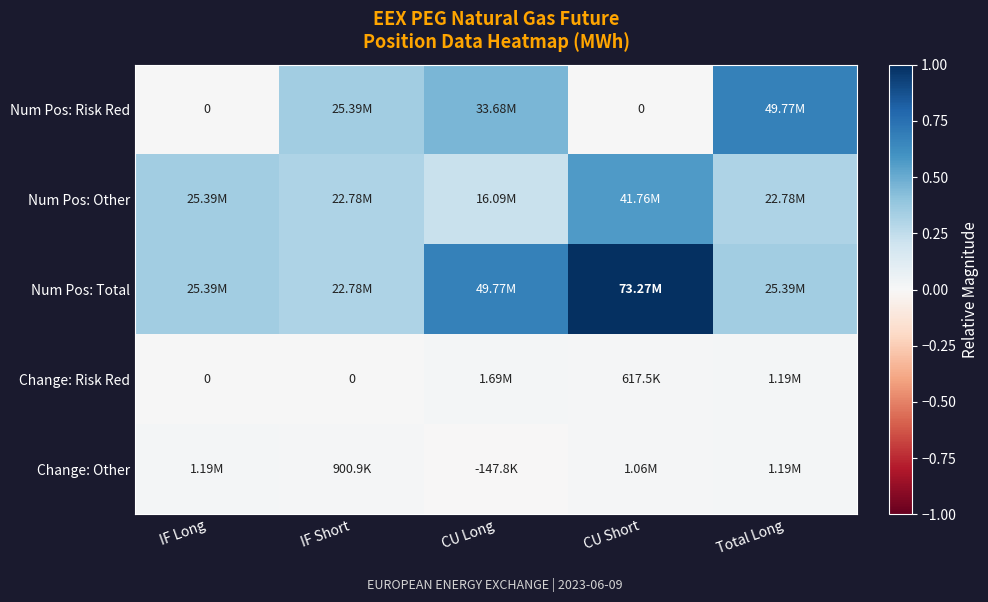

How many values in Change: Risk Red are above zero?

3